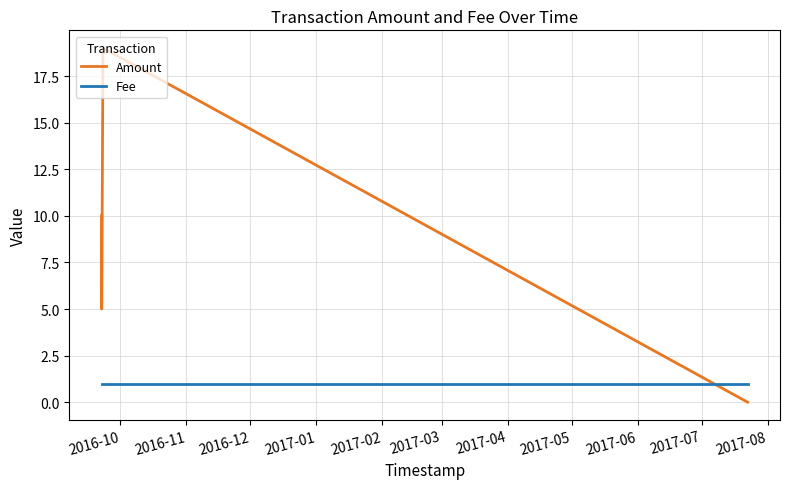

Which series has the largest total across all categories?

Amount